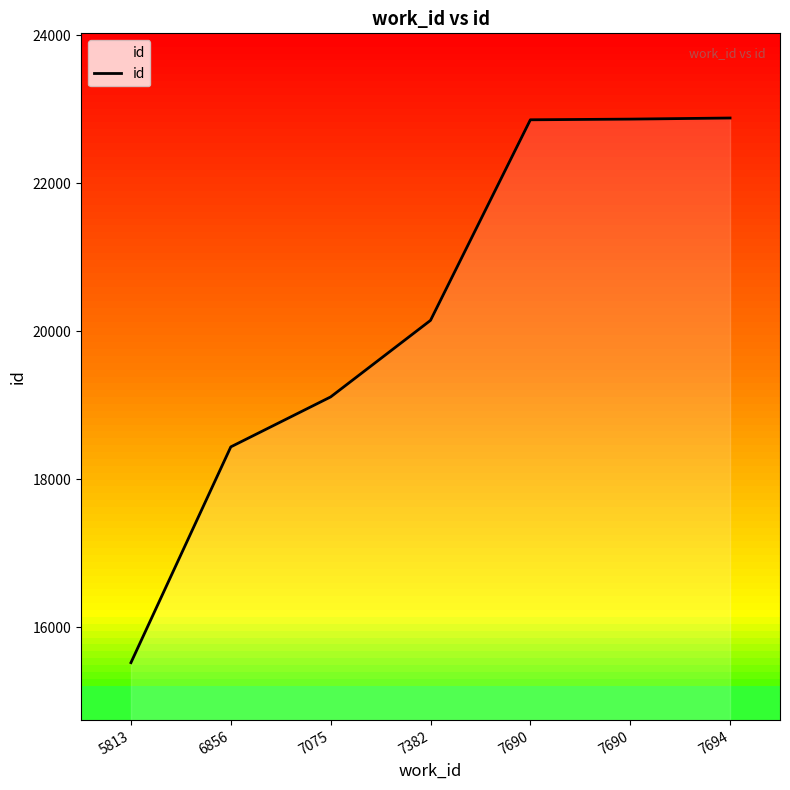

What is the value of the 1st point from the left?

15522